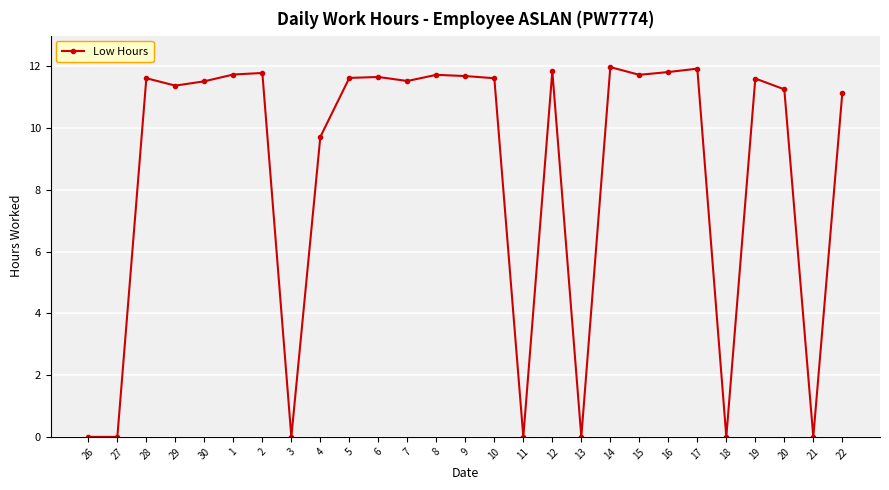

Between 14 and 4, which is larger?

14